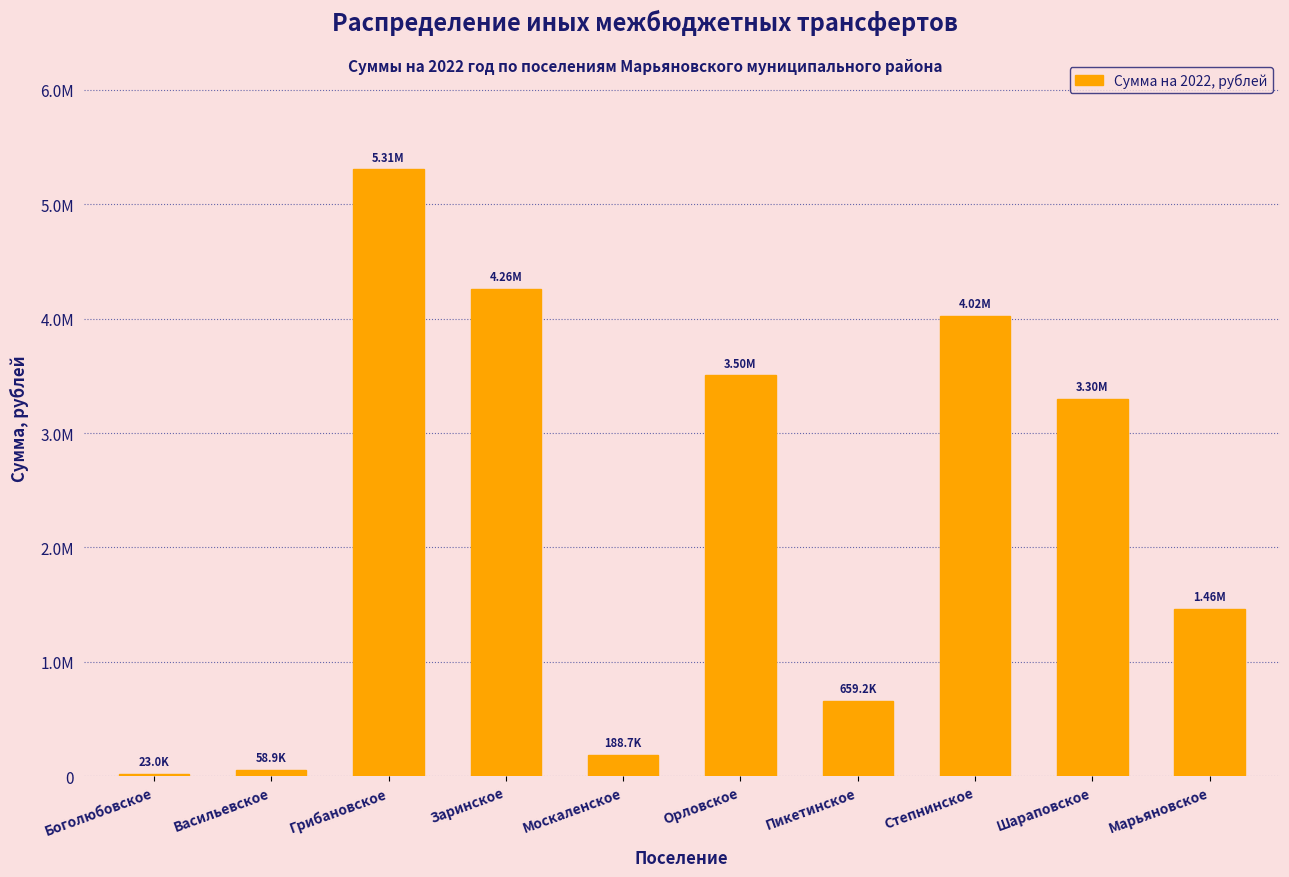

Are the bars horizontal?

No